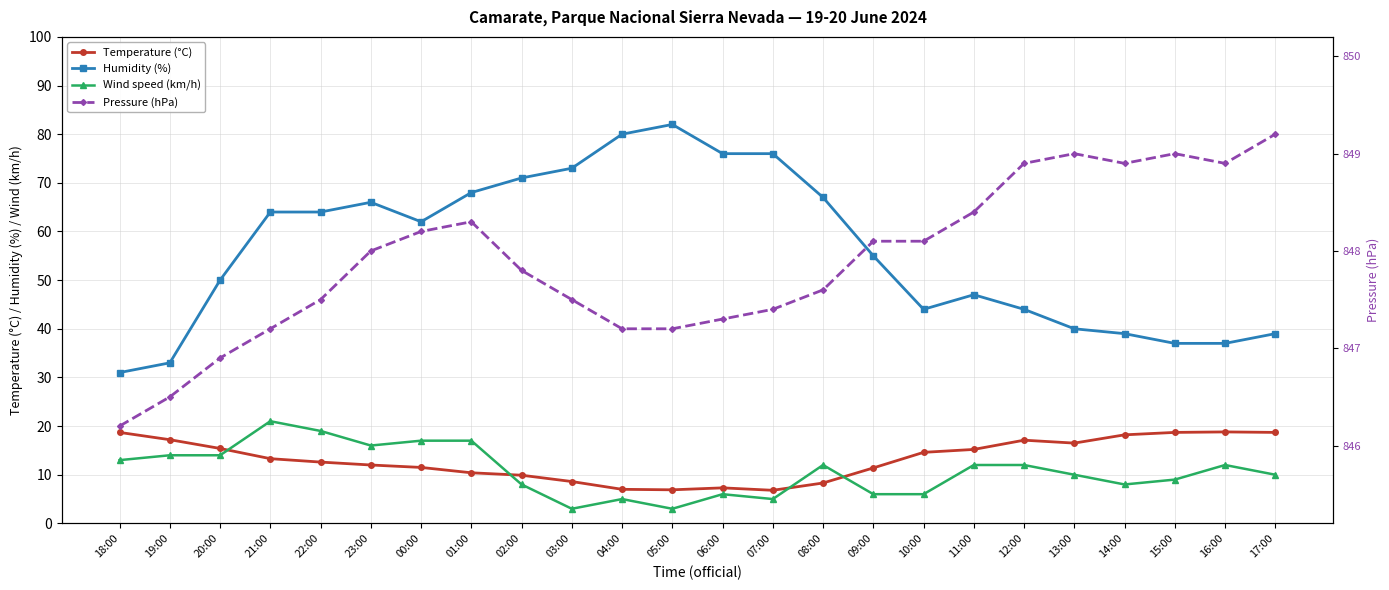

What is the sum of the Humidity (%) values at 05:00 and 17:00?

121.0